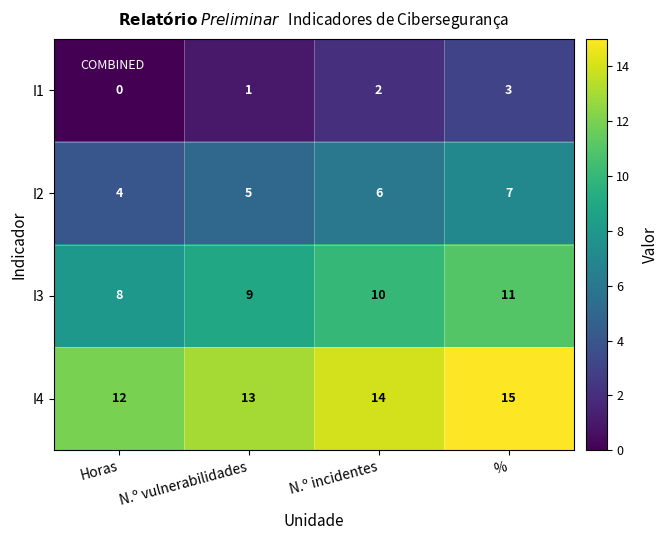

What is the difference between the maximum and minimum values in the I4 series?

3